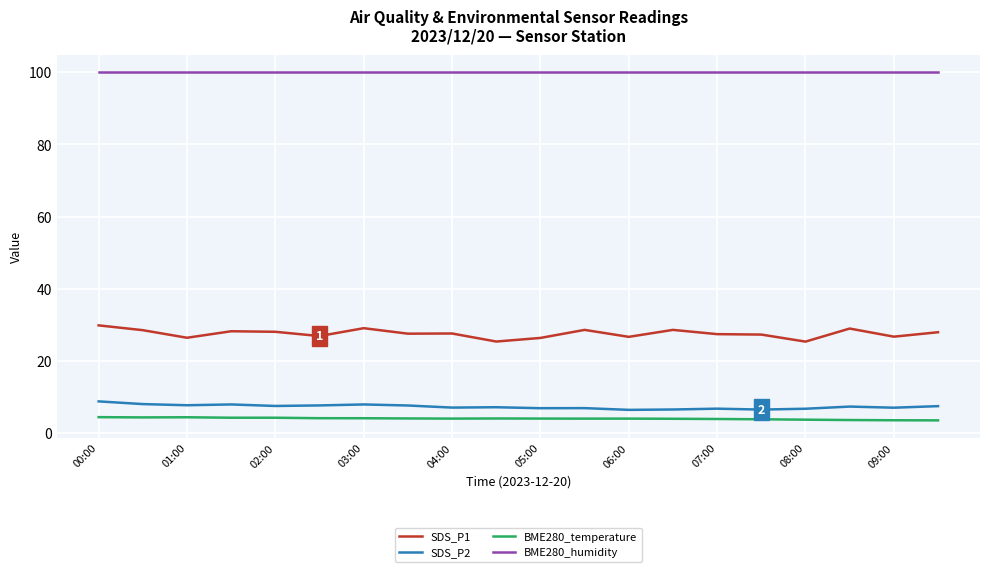

List the series in order of their peak value, highest first.

BME280_humidity, SDS_P1, SDS_P2, BME280_temperature